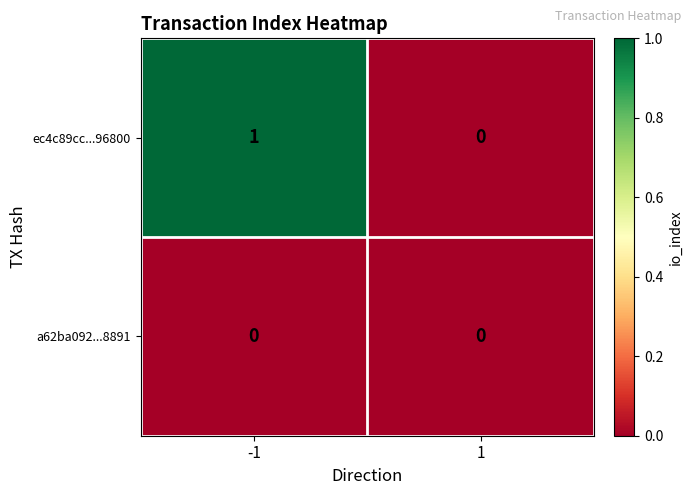

Which series has the widest spread of values?

ec4c89cc...96800